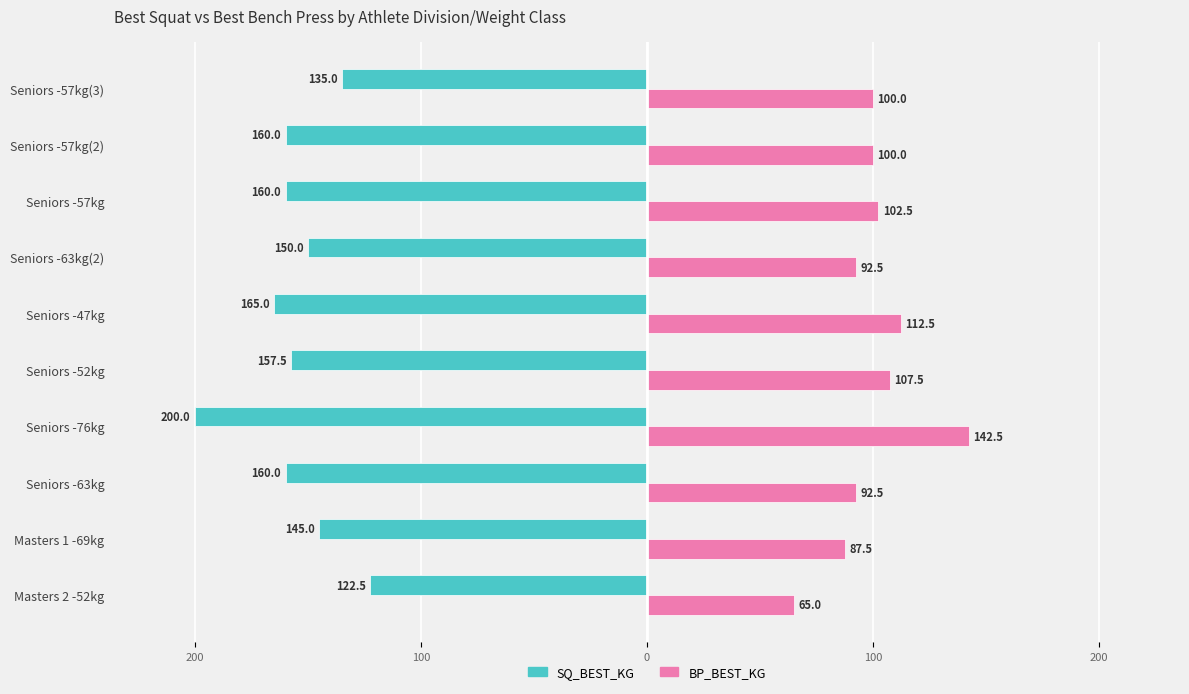

What are all the series names shown in the legend?

SQ_BEST_KG, BP_BEST_KG